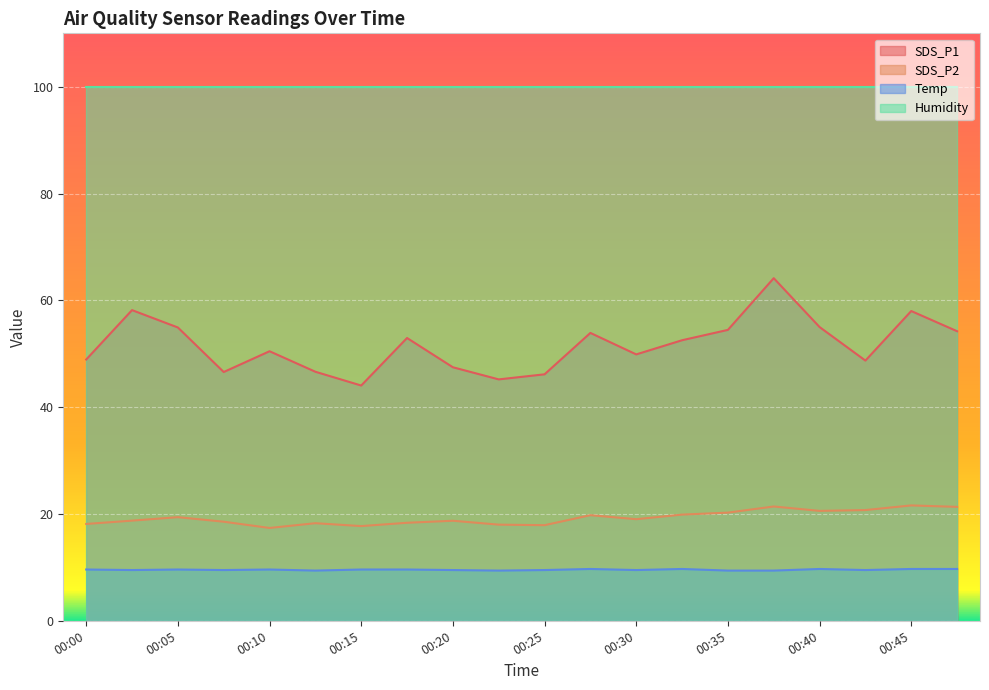

What are all the series names shown in the legend?

SDS_P1, SDS_P2, Temp, Humidity